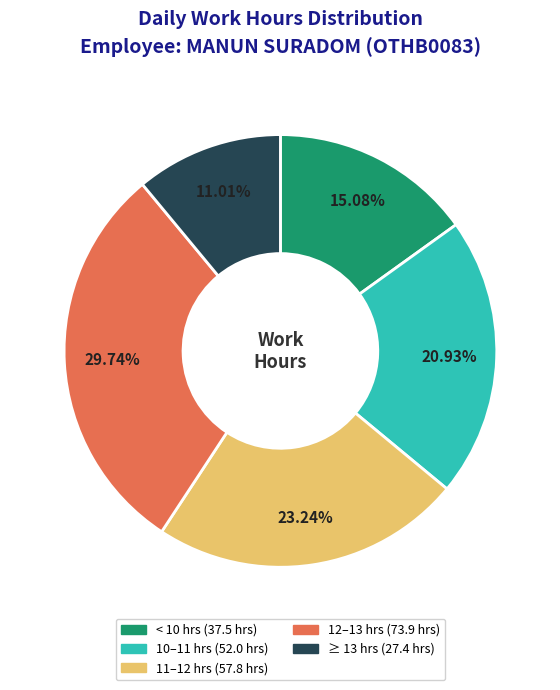

Is there any slice that represents more than half of the pie?

No